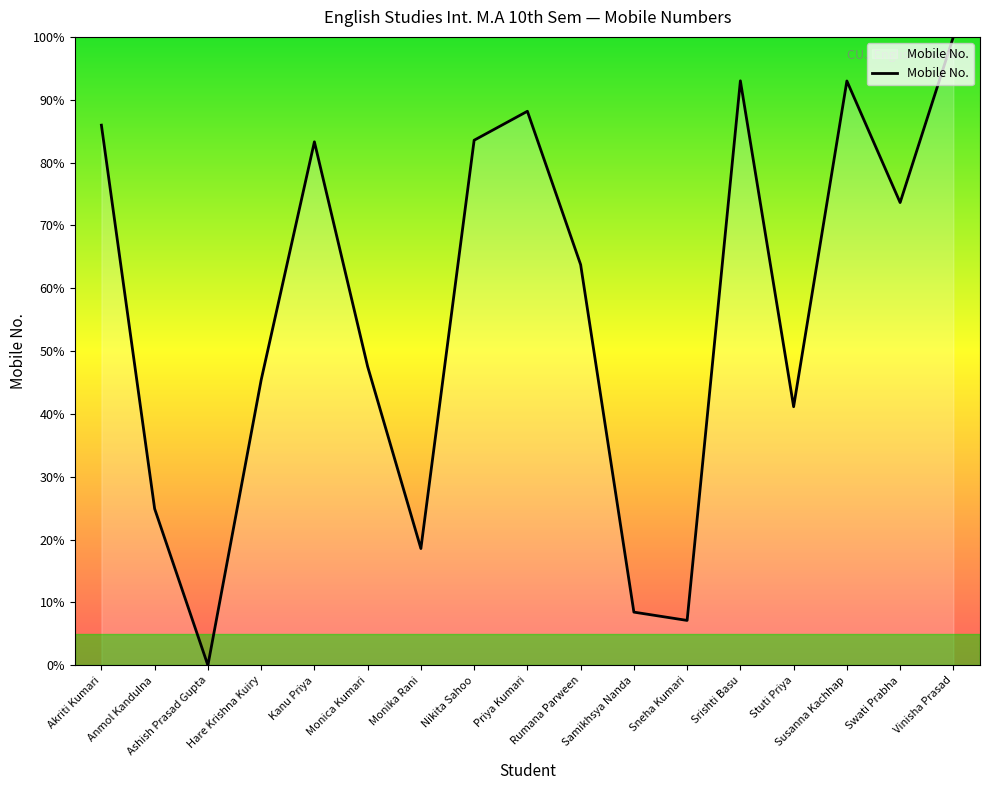

How many positive values are there?

16